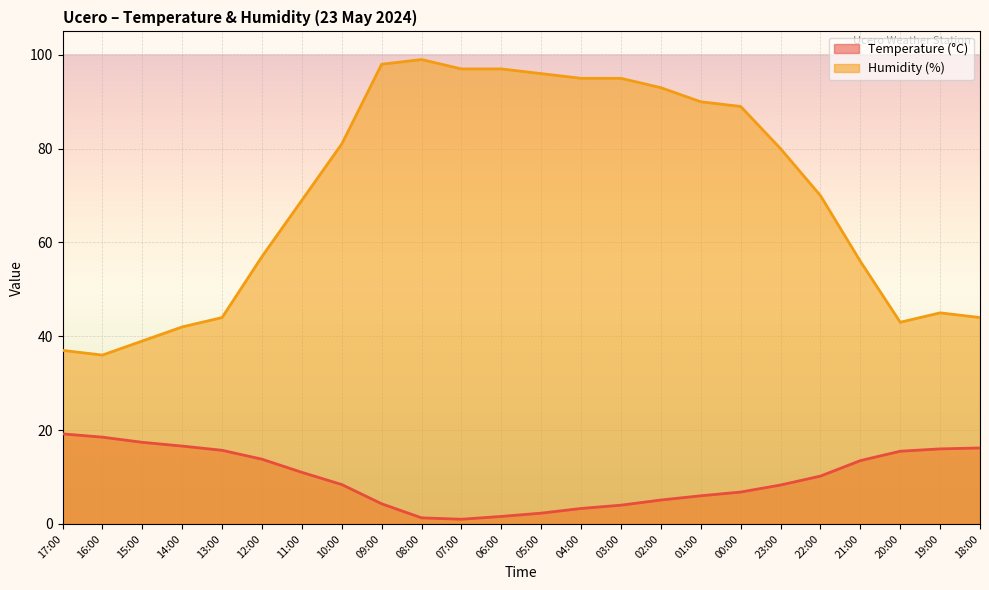

Which series has the largest range (max minus min)?

Humidity (%)